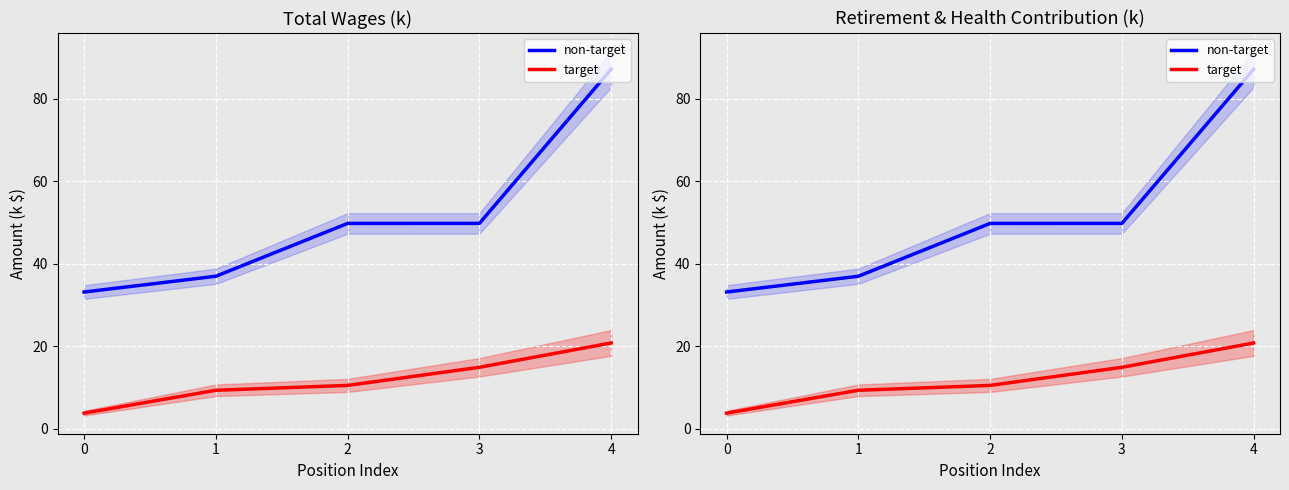

At which label does target first exceed 10?

2